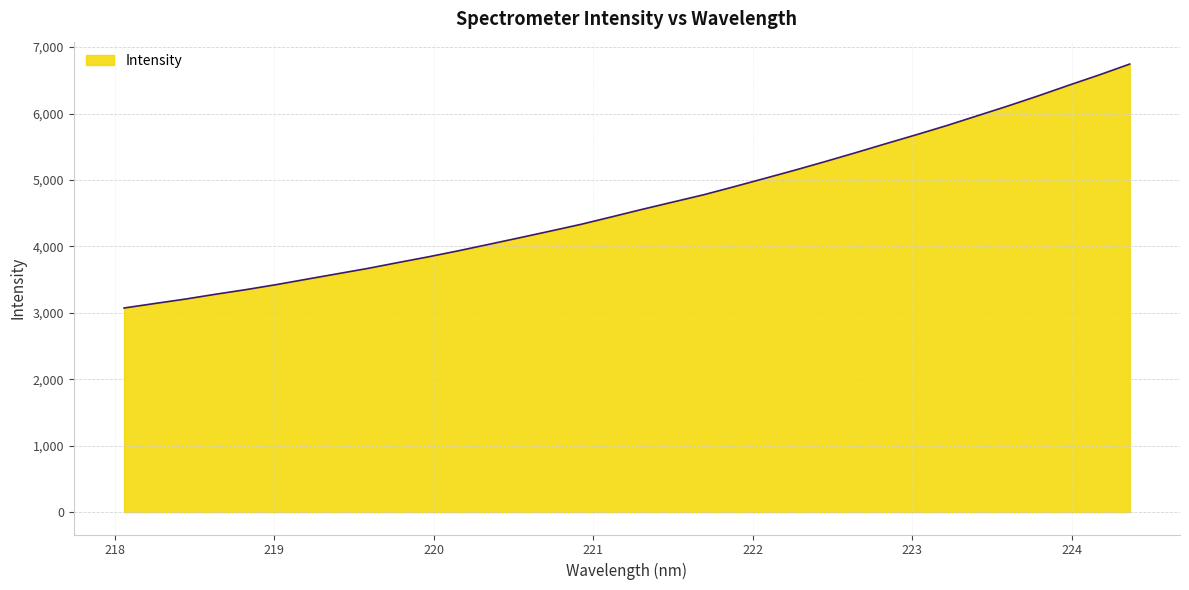

What is the difference between the maximum and minimum values?

3672.0